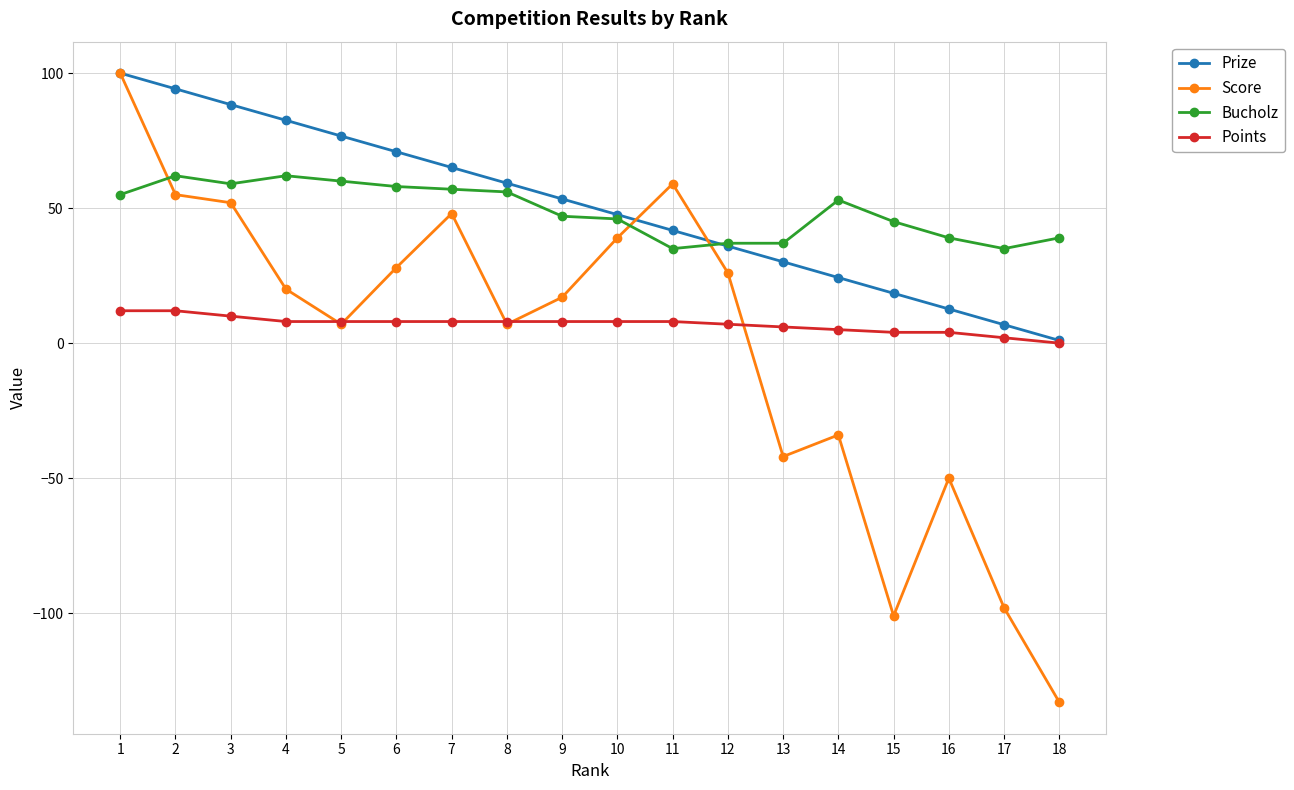

What is the difference between the maximum and minimum values in the Points series?

12.0